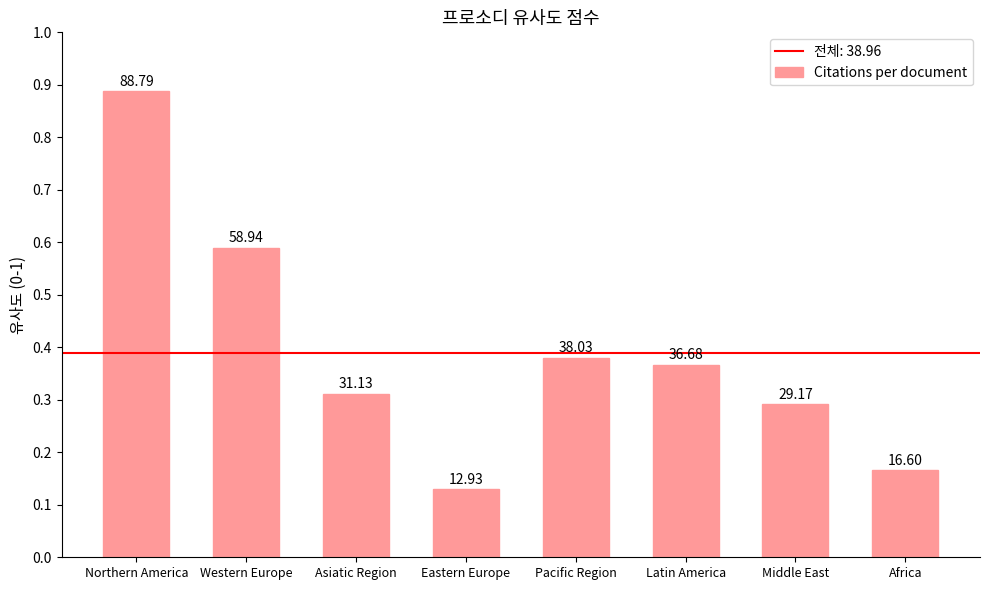

Where is the data nearest to the value 50?

Western Europe